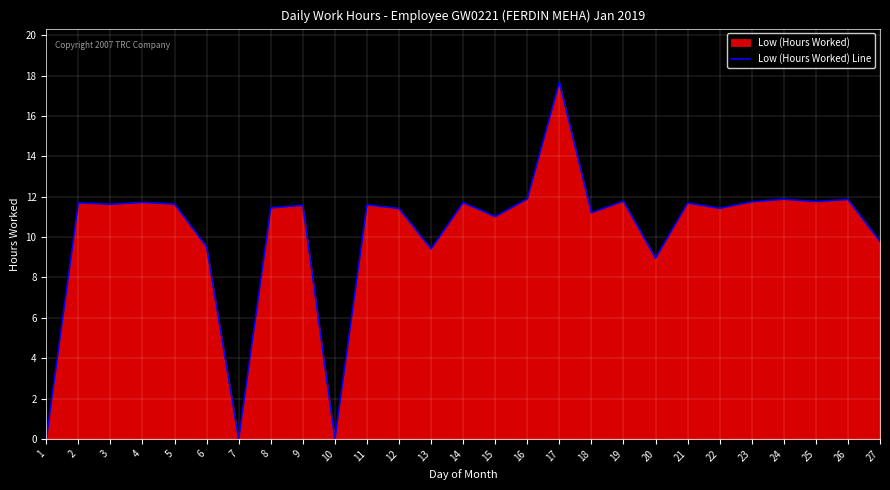

The value at 17 is 26.0. True or false?

False